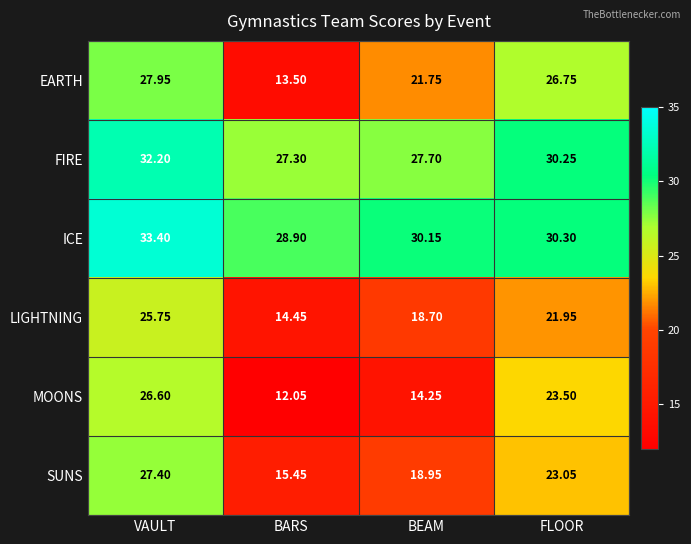

At which category does the chart reach its peak across all series?

VAULT